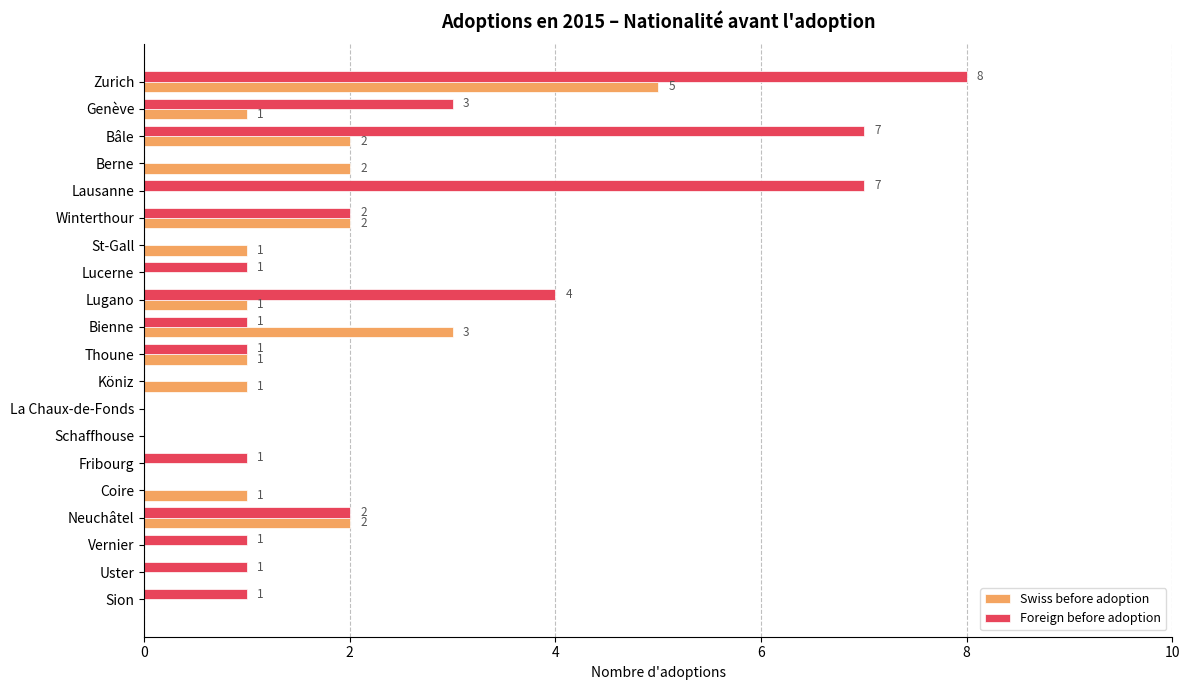

Which series has the largest range (max minus min)?

Foreign before adoption